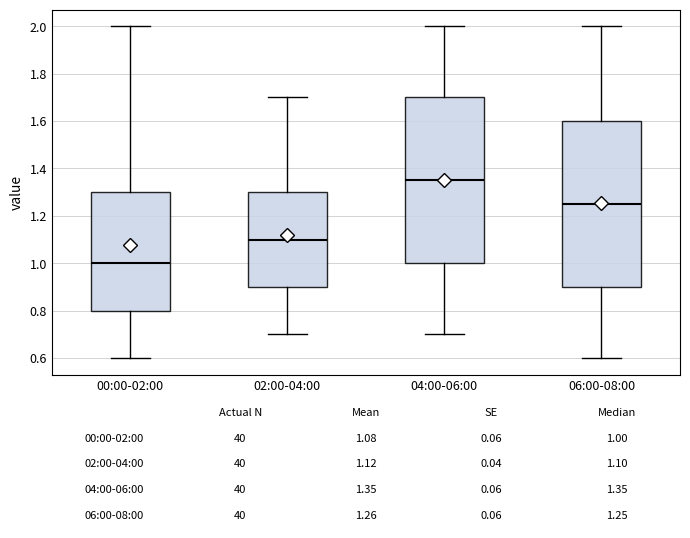

Which box has the lowest median line?

00:00-02:00